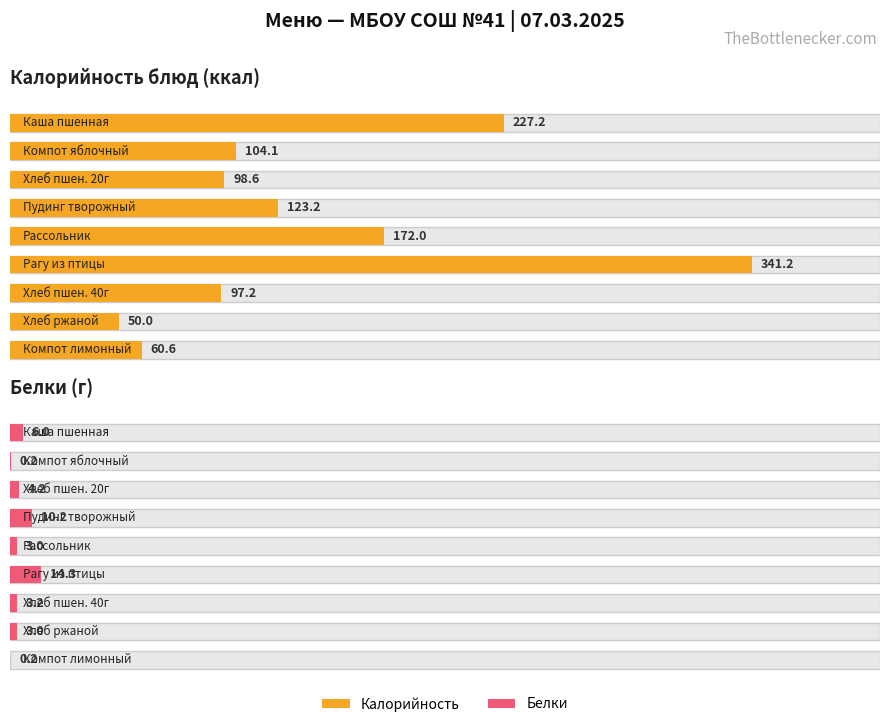

Which has a higher value, Хлеб пшеничный йодированный 20г or Каша молочная пшенная?

Каша молочная пшенная